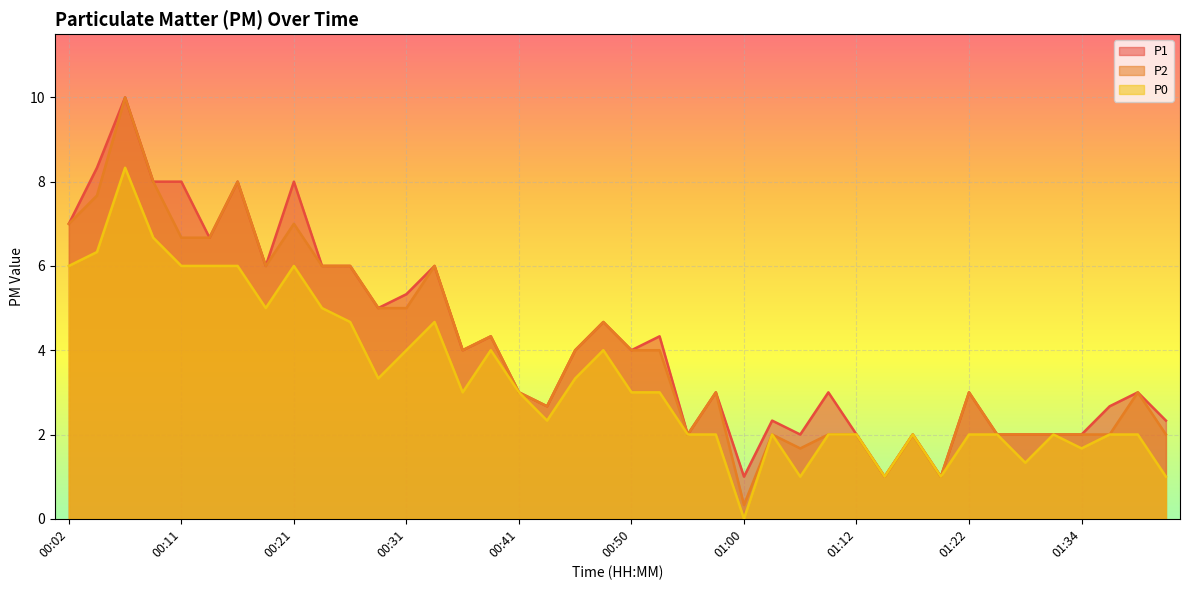

Reading right to left, what are all the values shown in this chart?

P1: 2.3	3.0	2.7	2.0	2.0	2.0	2.0	3.0	1.0	2.0	1.0	2.0	3.0	2.0	2.3	1.0	3.0	2.0	4.3	4.0	4.7	4.0	2.7	3.0	4.3	4.0	6.0	5.3	5.0	6.0	6.0	8.0	6.0	8.0	6.7	8.0	8.0	10.0	8.3	7.0
P2: 2.0	3.0	2.0	2.0	2.0	2.0	2.0	3.0	1.0	2.0	1.0	2.0	2.0	1.7	2.0	0.3	3.0	2.0	4.0	4.0	4.7	4.0	2.7	3.0	4.3	4.0	6.0	5.0	5.0	6.0	6.0	7.0	6.0	8.0	6.7	6.7	8.0	10.0	7.7	7.0
P0: 1.0	2.0	2.0	1.7	2.0	1.3	2.0	2.0	1.0	2.0	1.0	2.0	2.0	1.0	2.0	0.0	2.0	2.0	3.0	3.0	4.0	3.3	2.3	3.0	4.0	3.0	4.7	4.0	3.3	4.7	5.0	6.0	5.0	6.0	6.0	6.0	6.7	8.3	6.3	6.0